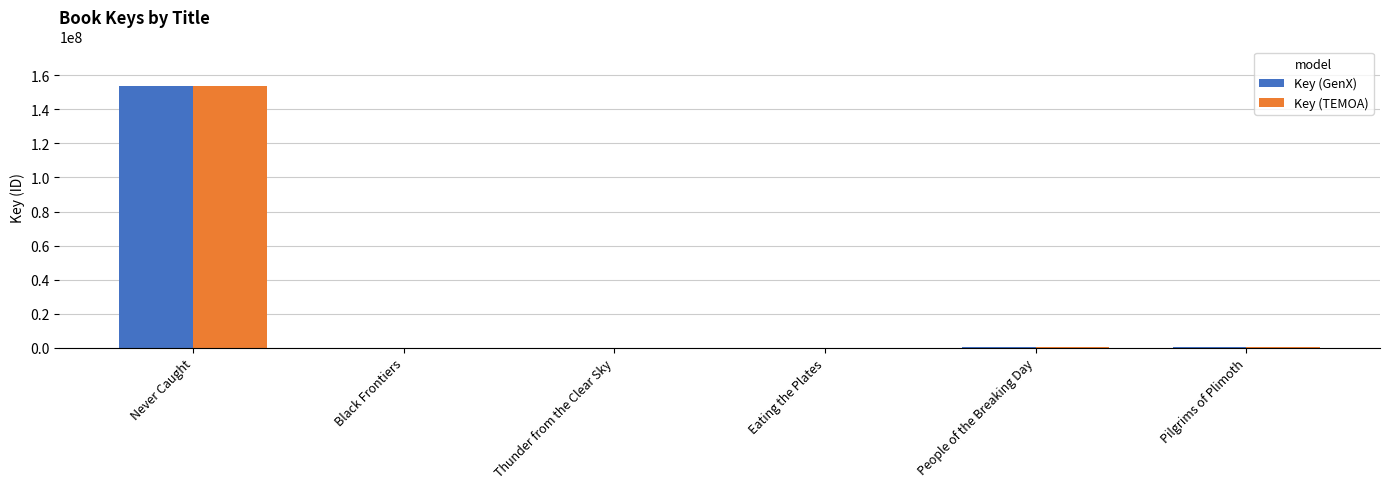

Where is Key (GenX) nearest to the value 76897845?

People of the Breaking Day